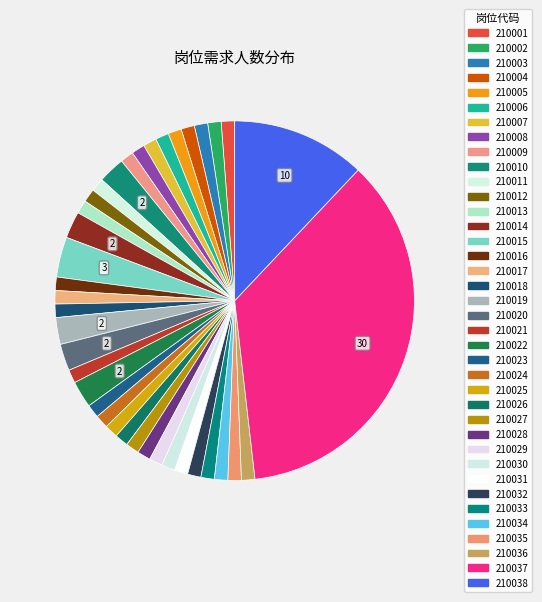

Is there a majority slice in this chart?

No